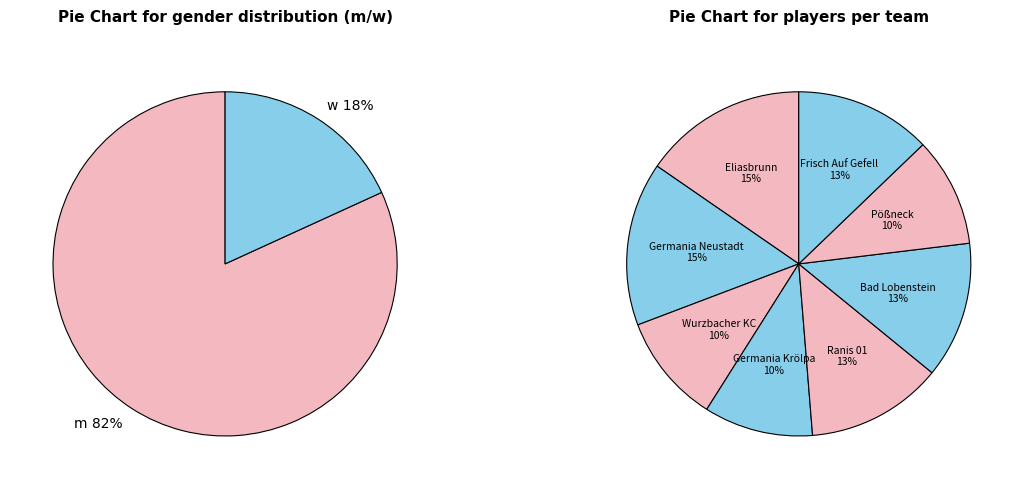

Rank the categories by value from lowest to highest.

w, m